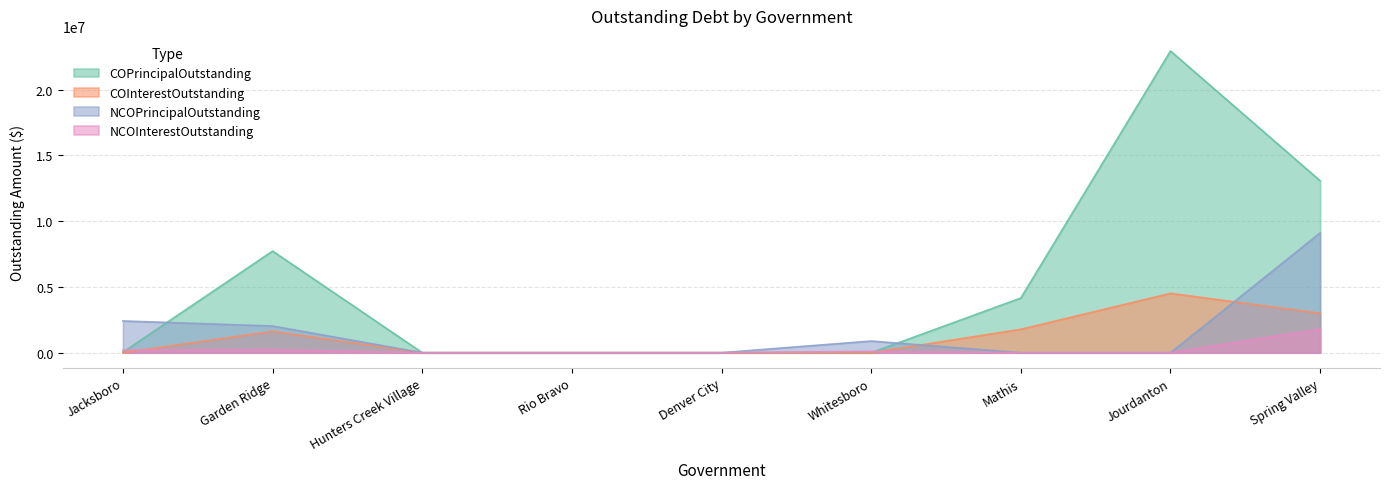

What is the sum of the COPrincipalOutstanding values at Hunters Creek Village and Spring Valley?

13075000.0